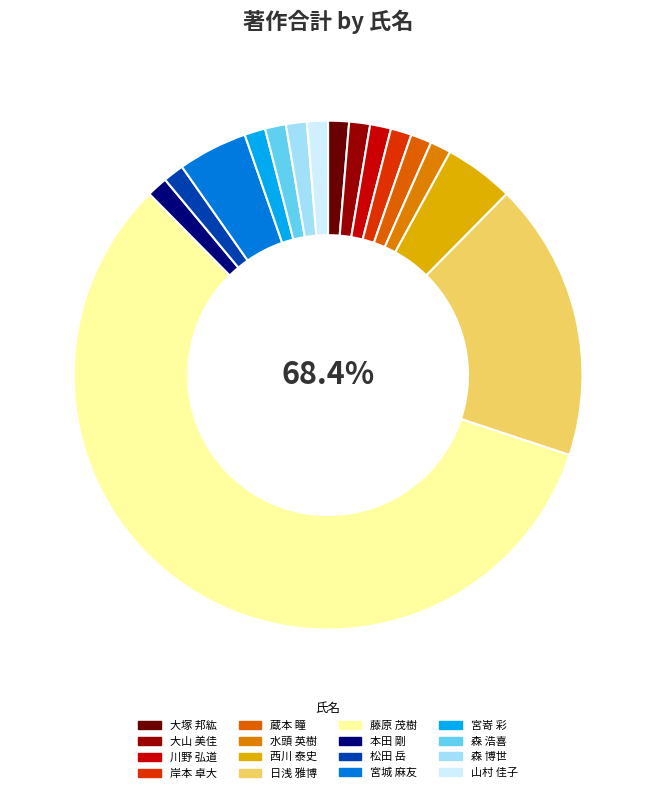

What percentage is the 西川 泰史 slice, to the nearest percent?

5%